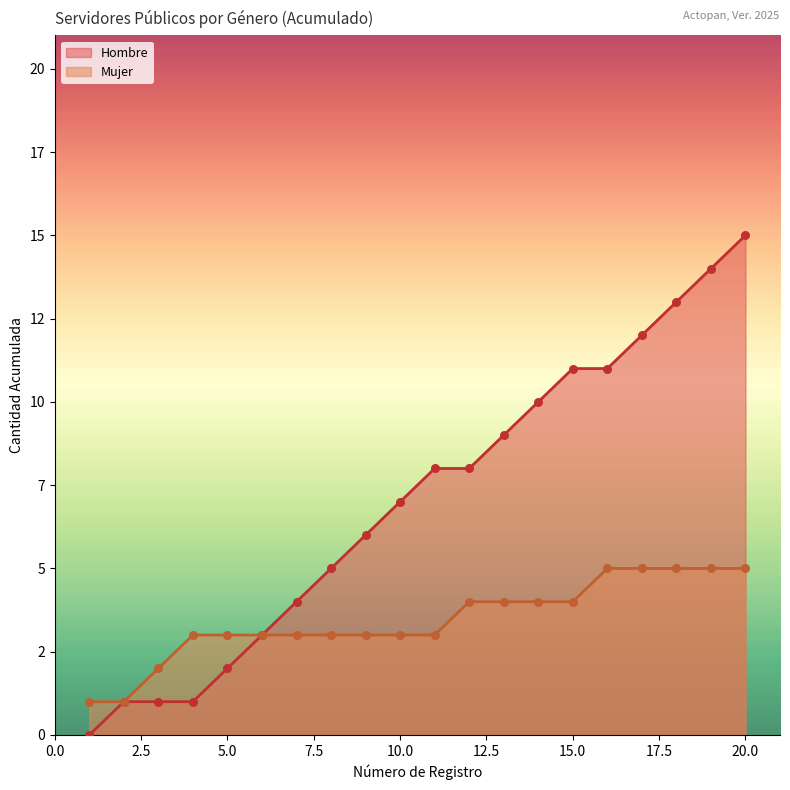

Which has a higher value, 5 or 4?

5